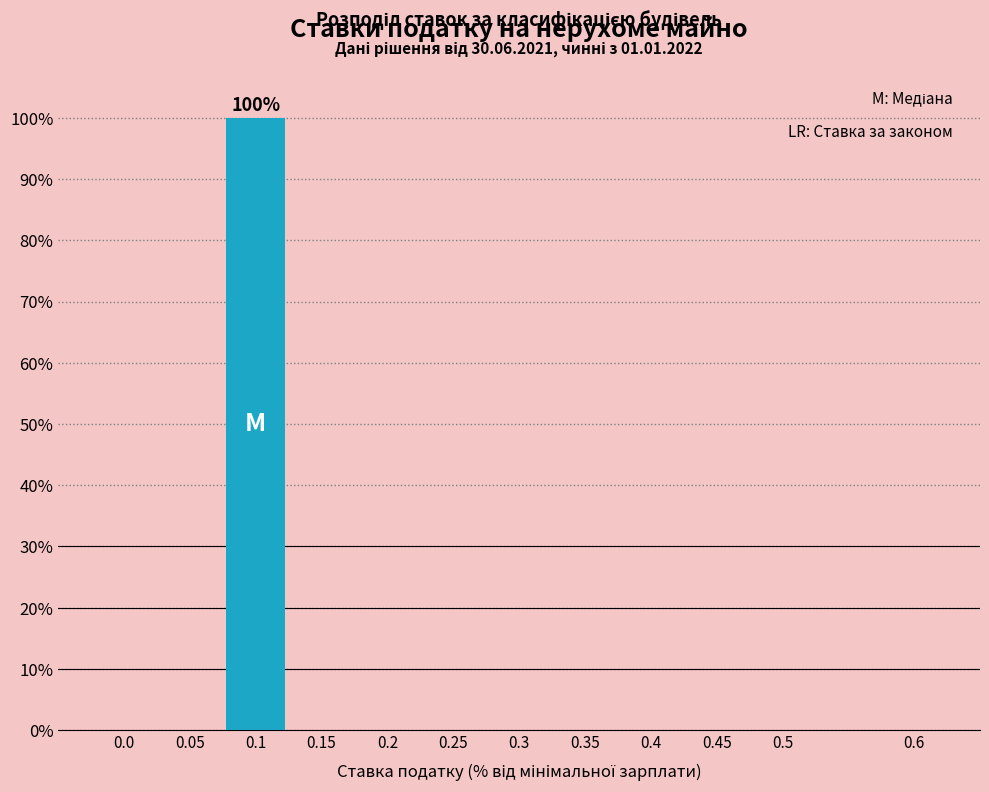

Reading left to right, extract all data points from this chart.

0.0=0	0.05=0	0.1=100	0.15=0	0.2=0	0.25=0	0.3=0	0.35=0	0.4=0	0.45=0	0.5=0	0.6=0